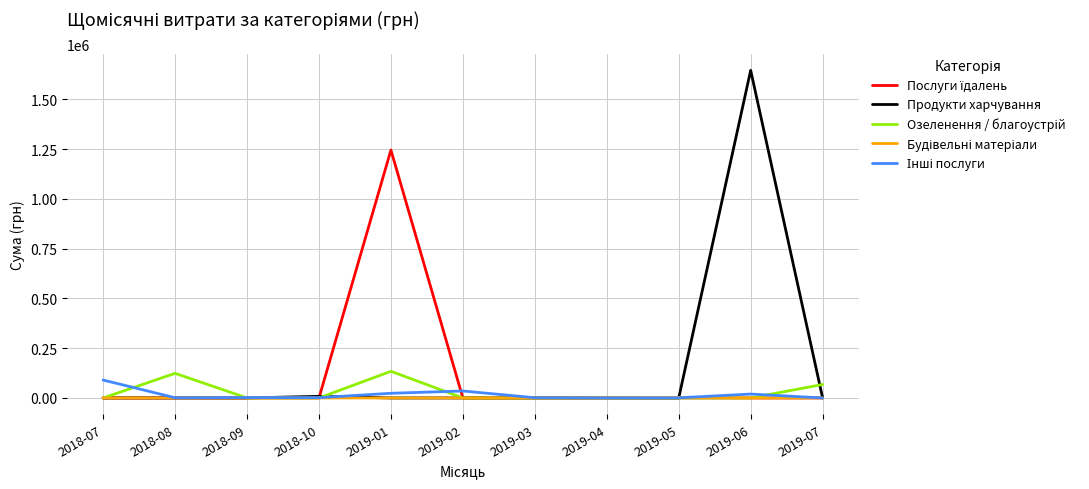

What is the average value of the Продукти харчування series?

150284.3